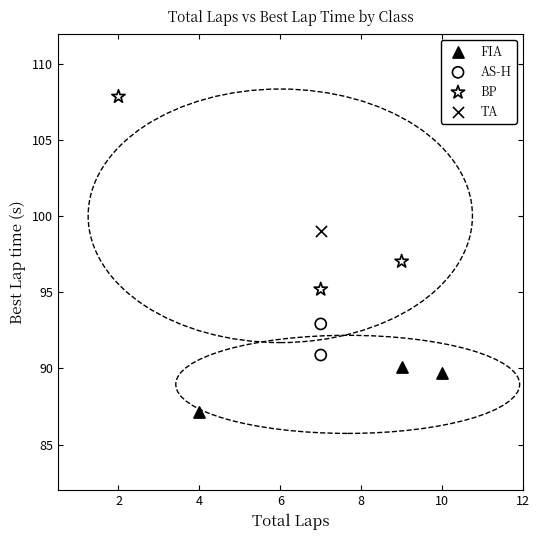

What are all the series names shown in the legend?

FIA, AS-H, BP, TA